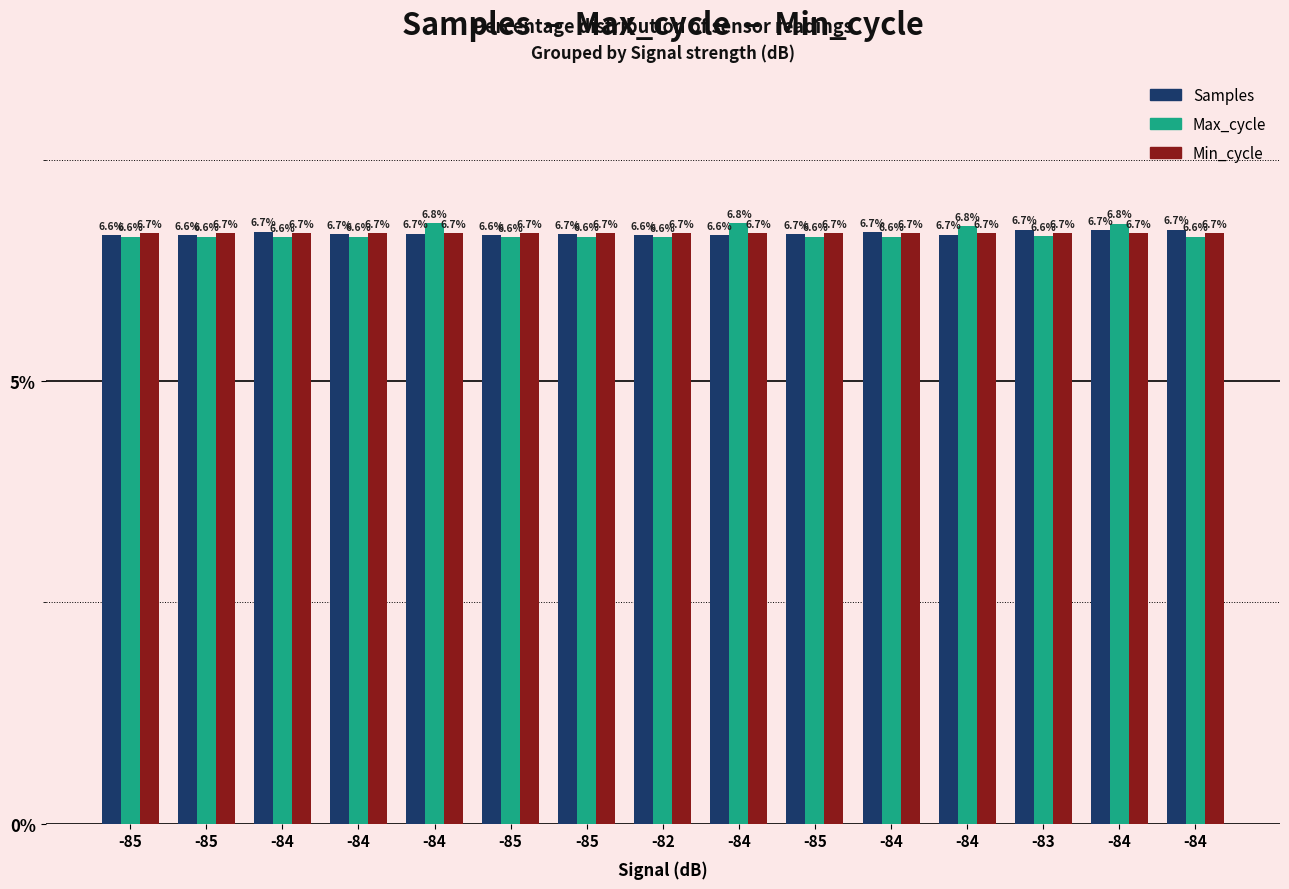

What are all the series names shown in the legend?

Samples, Max_cycle, Min_cycle